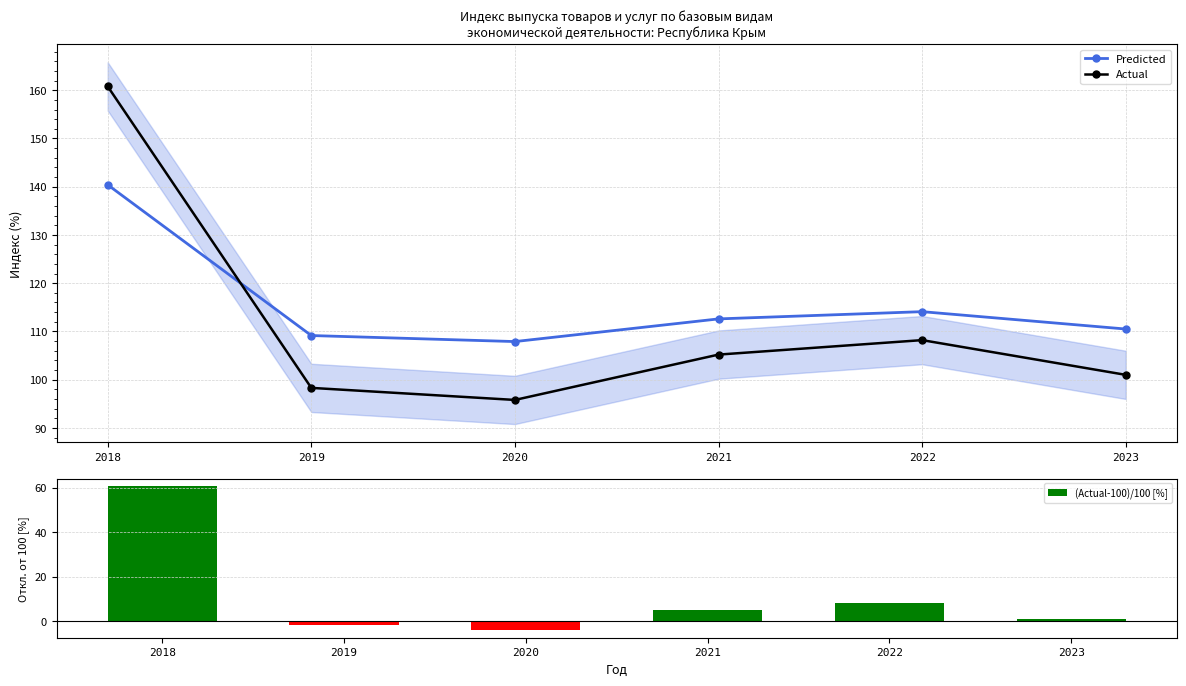

Count the number of data series in this chart.

3